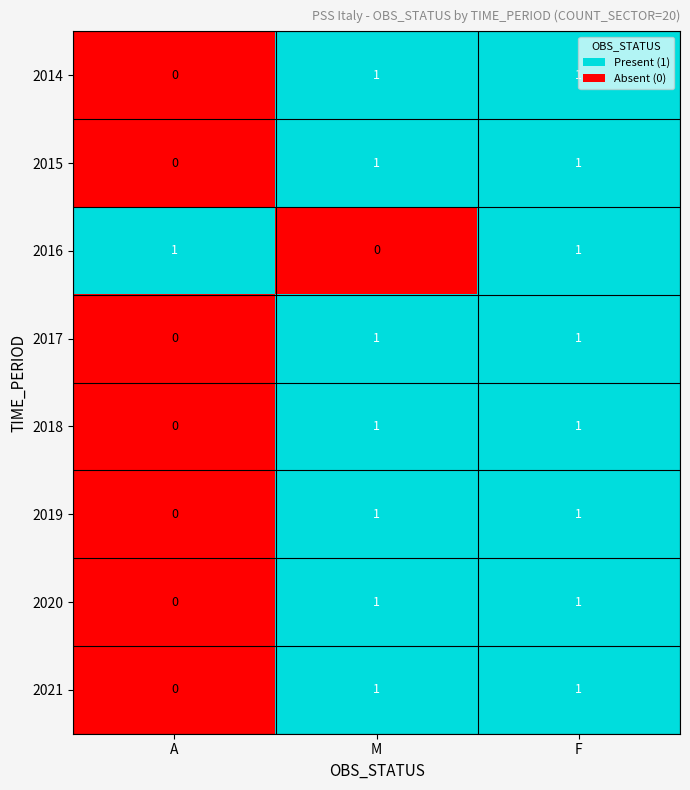

How many categories are shown in the chart?

3